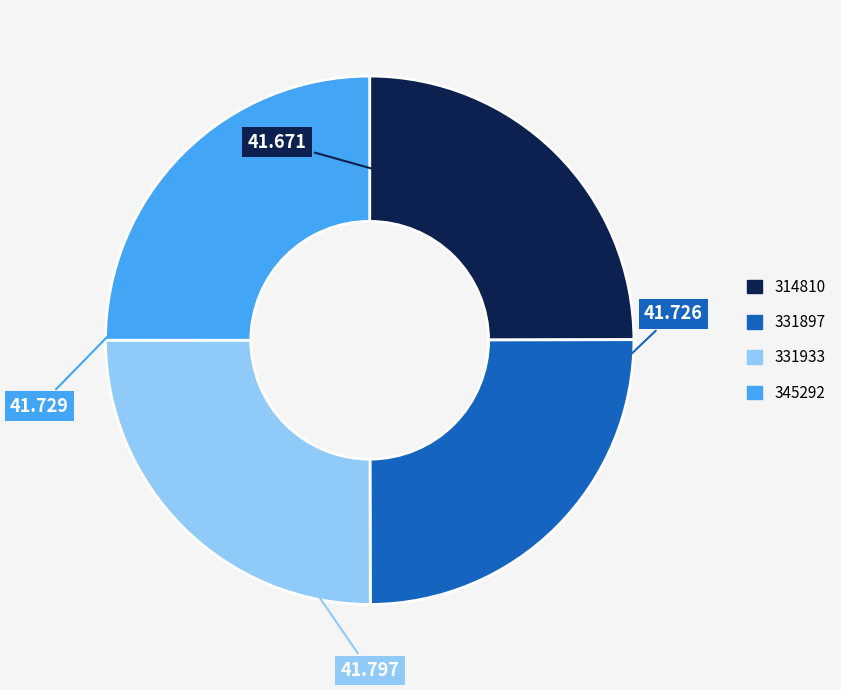

Does any single category account for the majority?

No